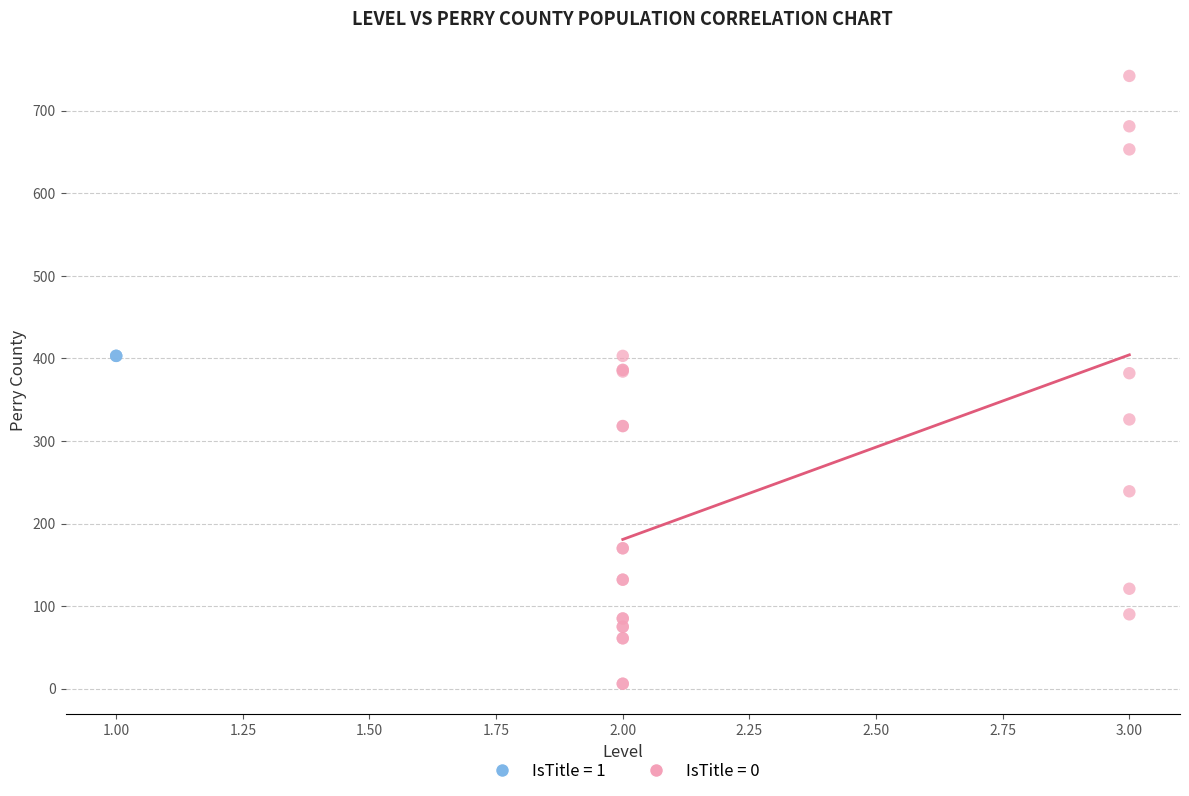

What are all the series names shown in the legend?

IsTitle = 1, IsTitle = 0